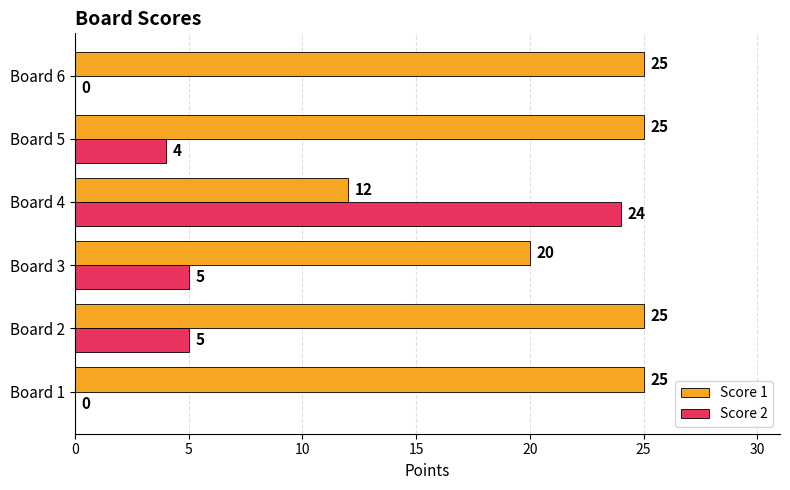

What is the sum of all Score 1 values?

132